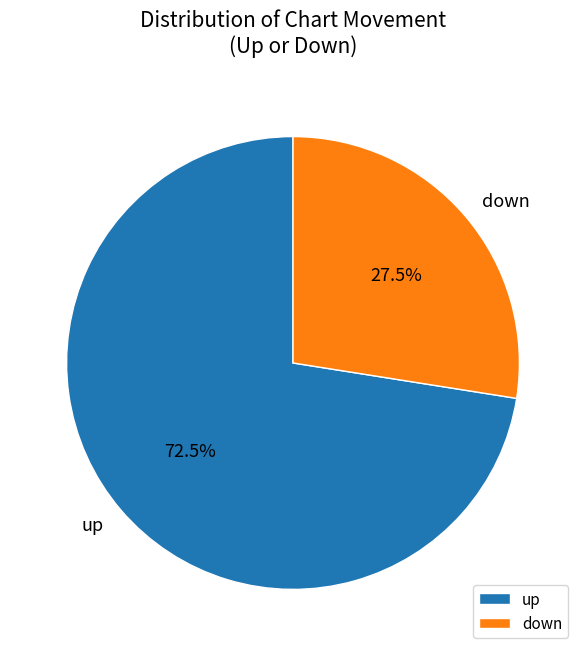

To the nearest percent, what is the average slice percentage?

50%